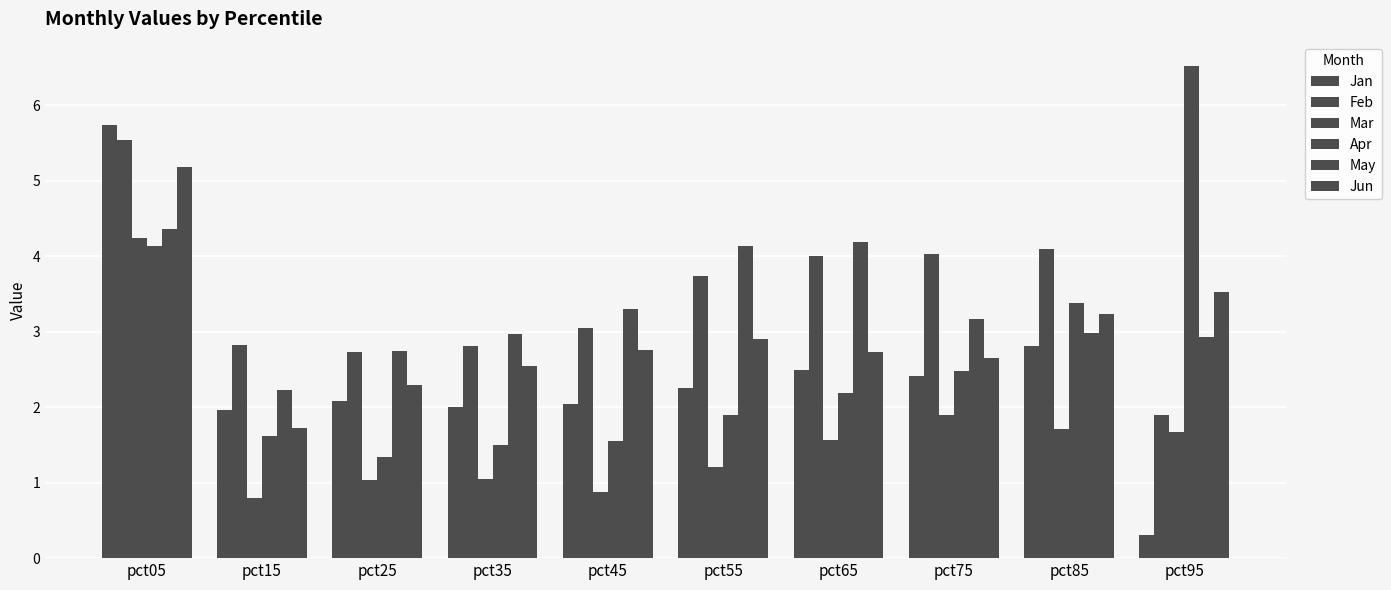

Which category has the lowest value in the Mar series?

pct15